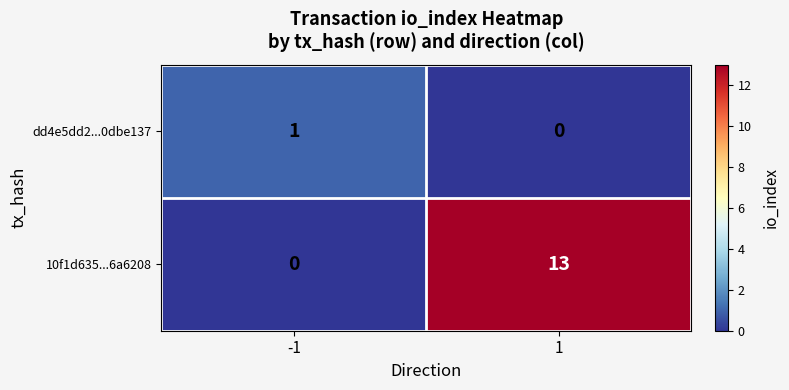

At how many categories does at least one series exceed 0?

2